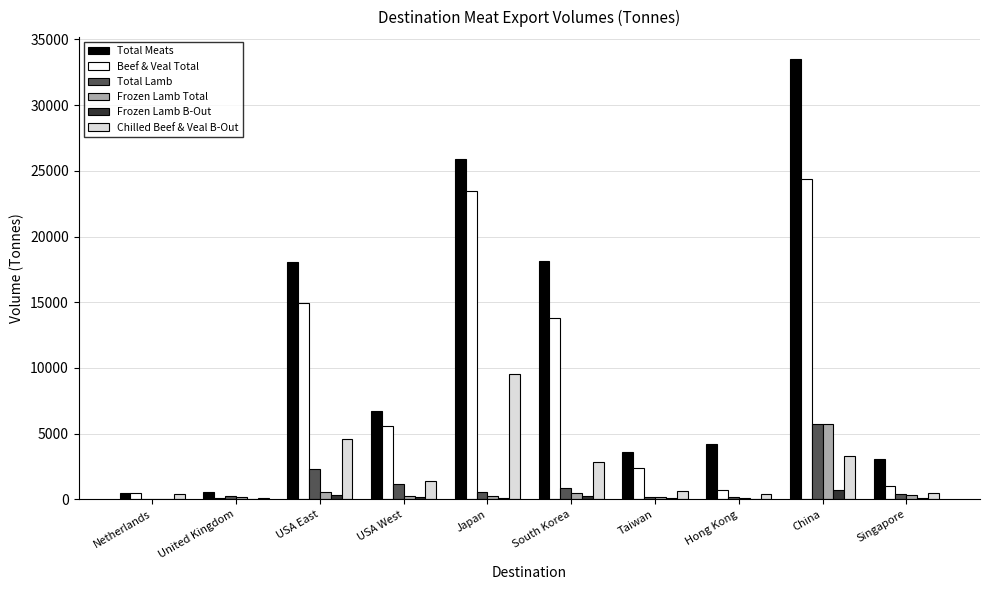

The Beef & Veal Total series shows 5568.9 at USA West. True or false?

True